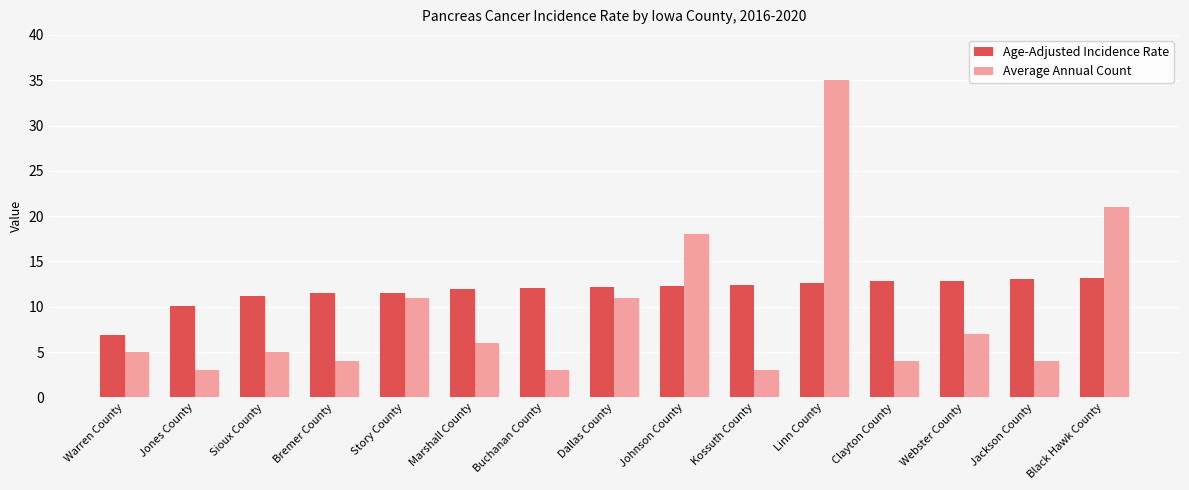

Is the value of Average Annual Count at Kossuth County greater than the value of Age-Adjusted Incidence Rate at Dallas County?

No